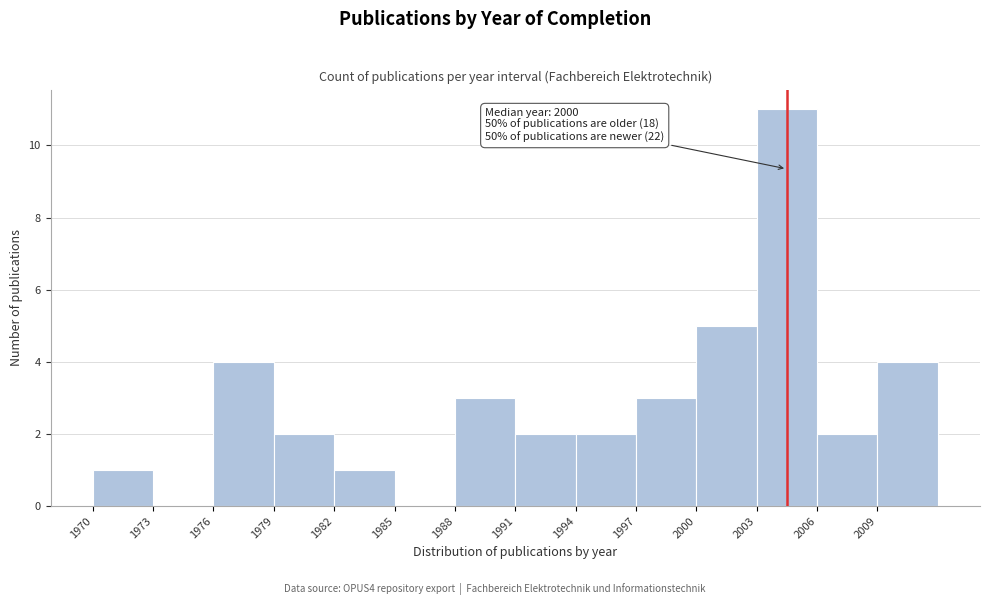

Which range on the x-axis has the tallest bar?

2003 to 2006